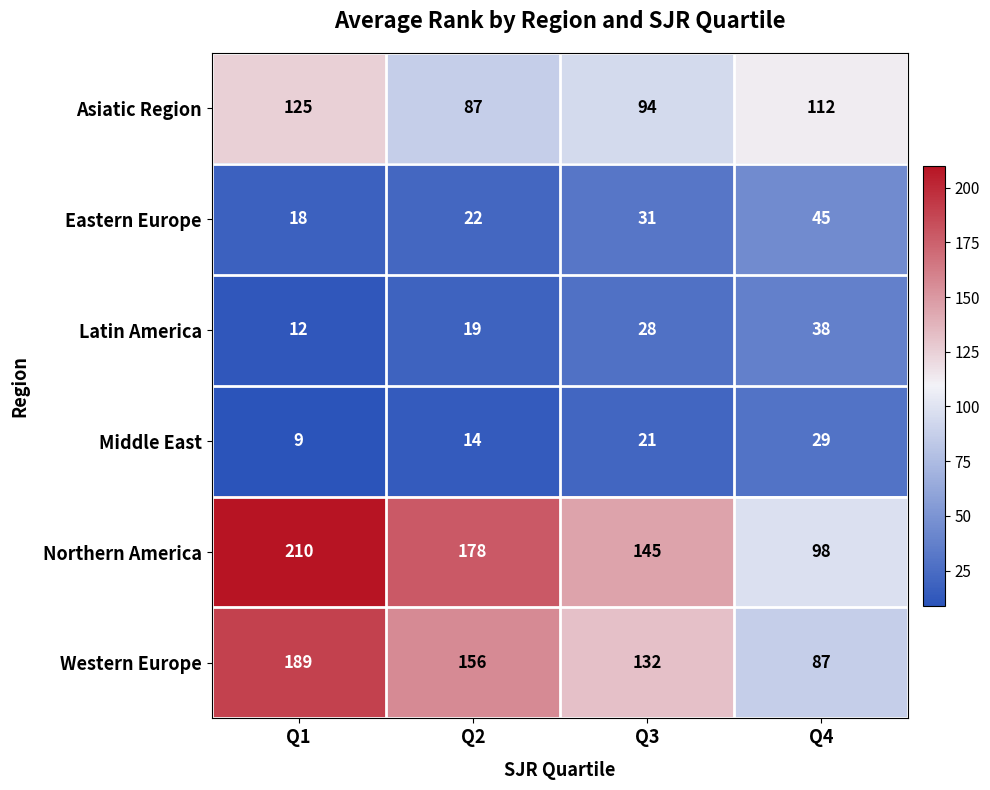

Reading left to right, list all the values displayed in this chart.

Asiatic Region: 125	87	94	112
Eastern Europe: 18	22	31	45
Latin America: 12	19	28	38
Middle East: 9	14	21	29
Northern America: 210	178	145	98
Western Europe: 189	156	132	87